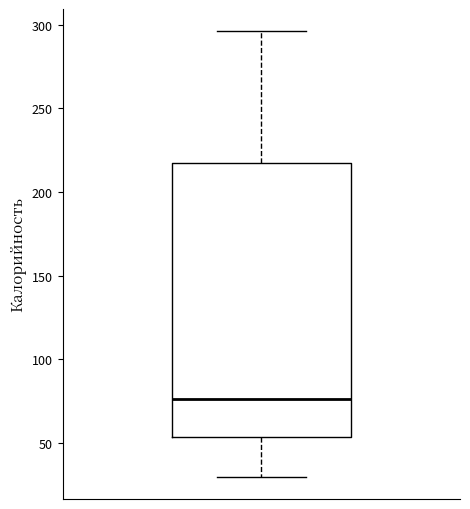

Transcribe this box plot: give where the median line is, the range the box spans, and where the two whiskers end, as read against the y-axis. The values are not printed on the chart, so give them approximately, as read against the axis.

median 75, box 55 to 215, whiskers 30 to 295